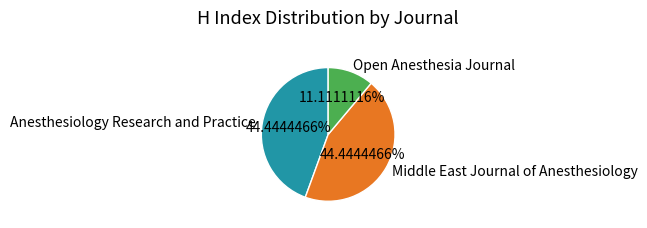

Count the number of slices in the pie.

3